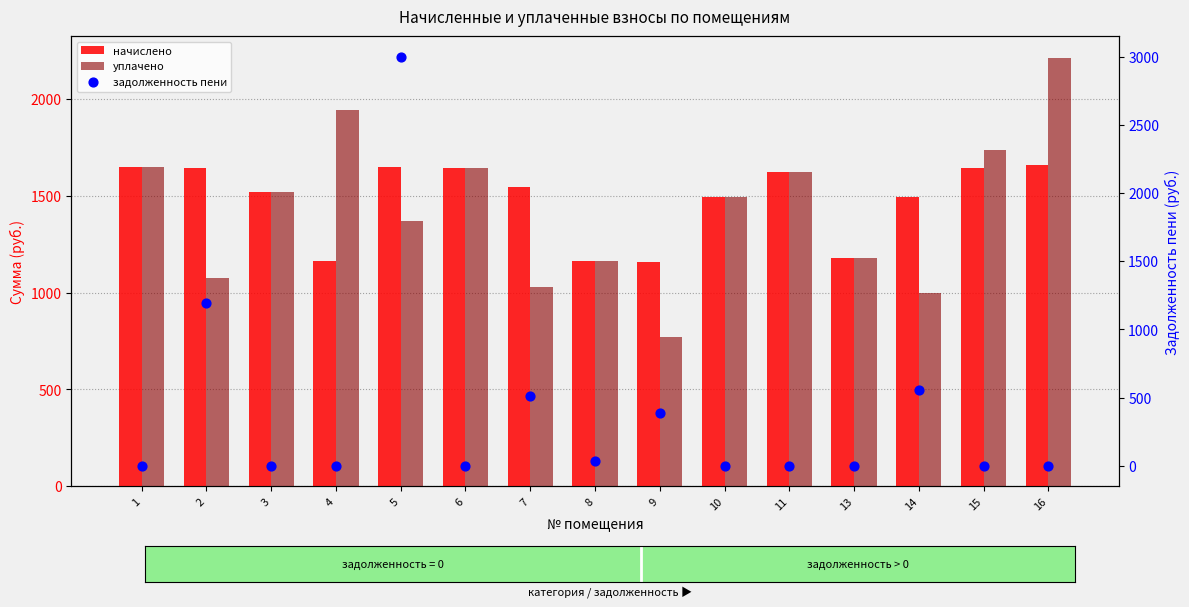

Which series has the largest Y range (max minus min)?

задолженность пени